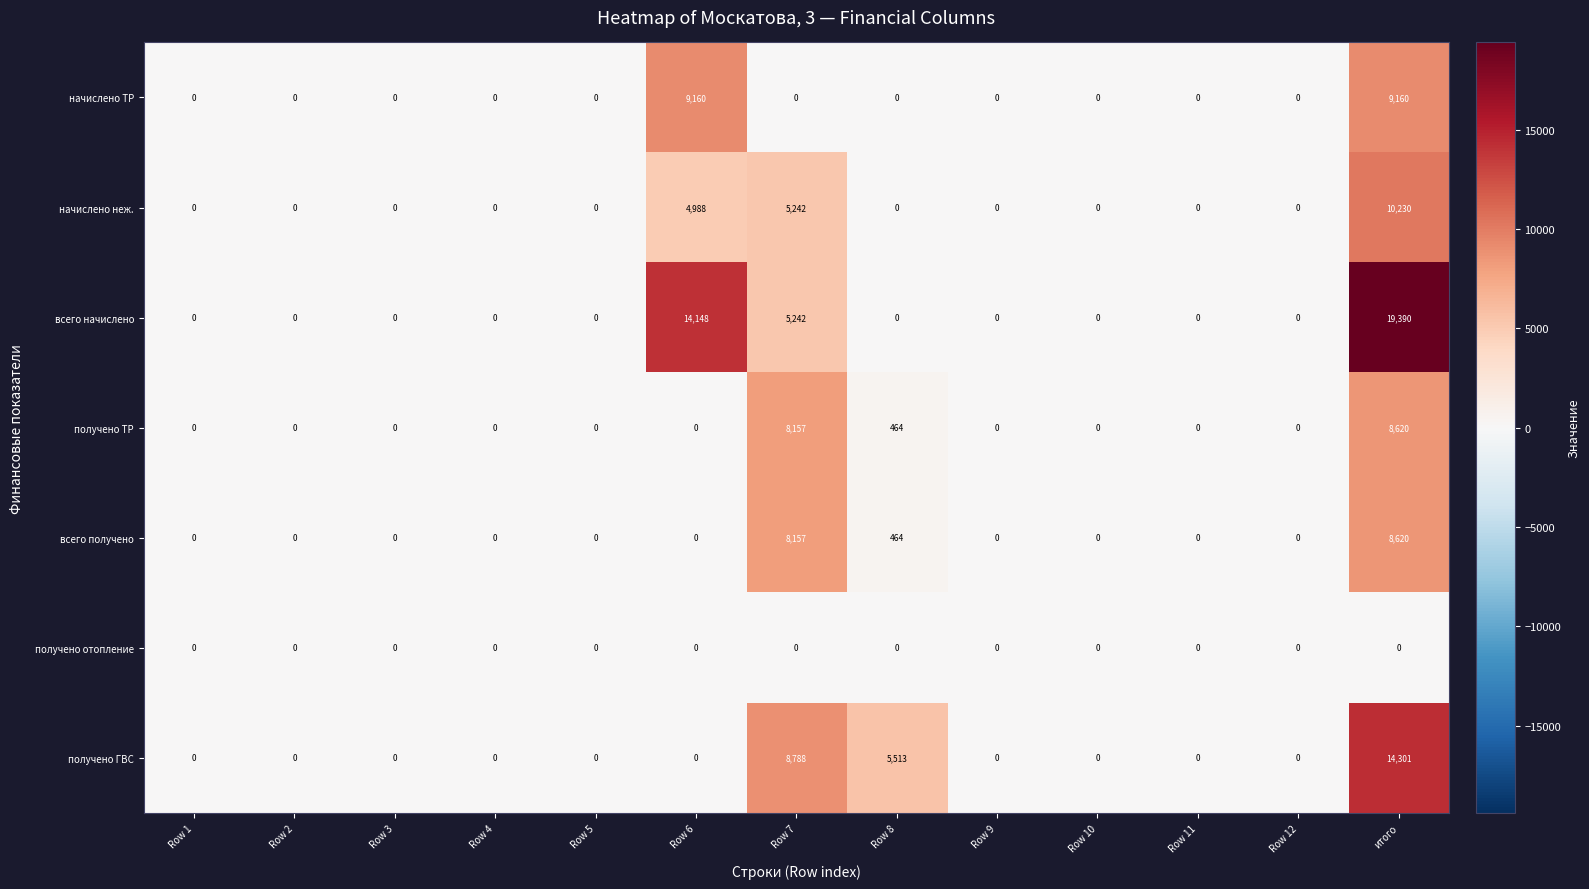

Which series has the largest total across all categories?

всего начислено